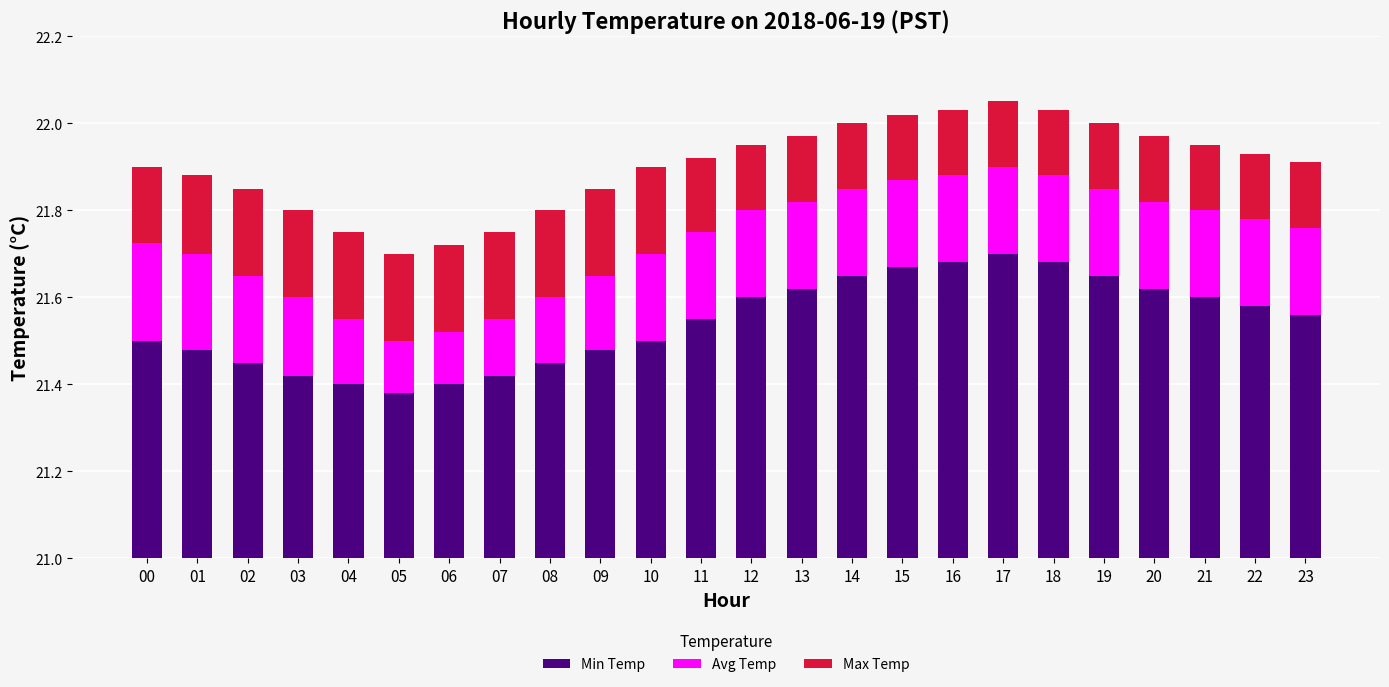

Which has a higher value, 02 or 23?

23